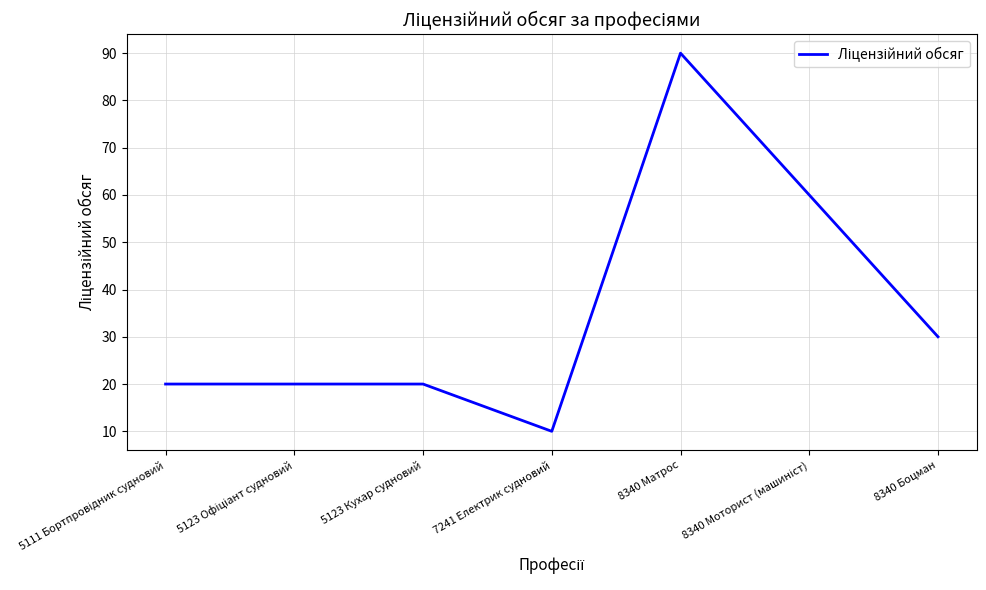

True or false: there are more than 2 points higher than both neighbors.

False